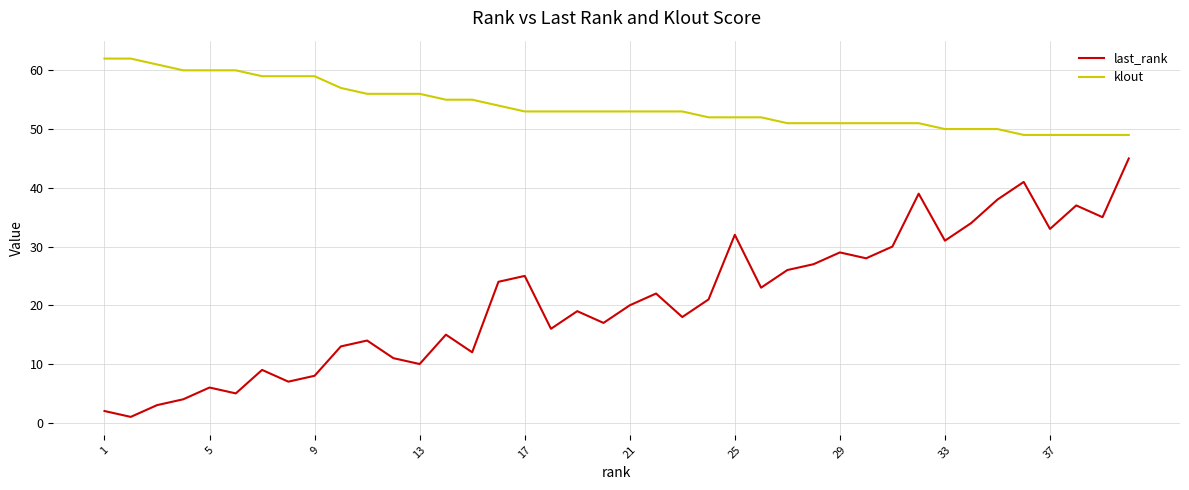

What is the average value of the last_rank series?

21